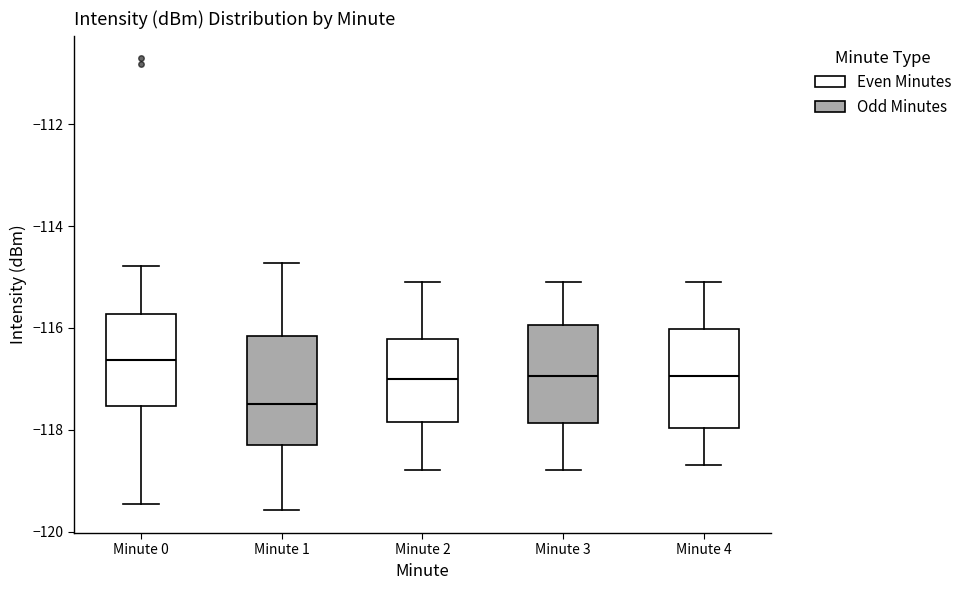

Which box has the highest median line?

Minute 0